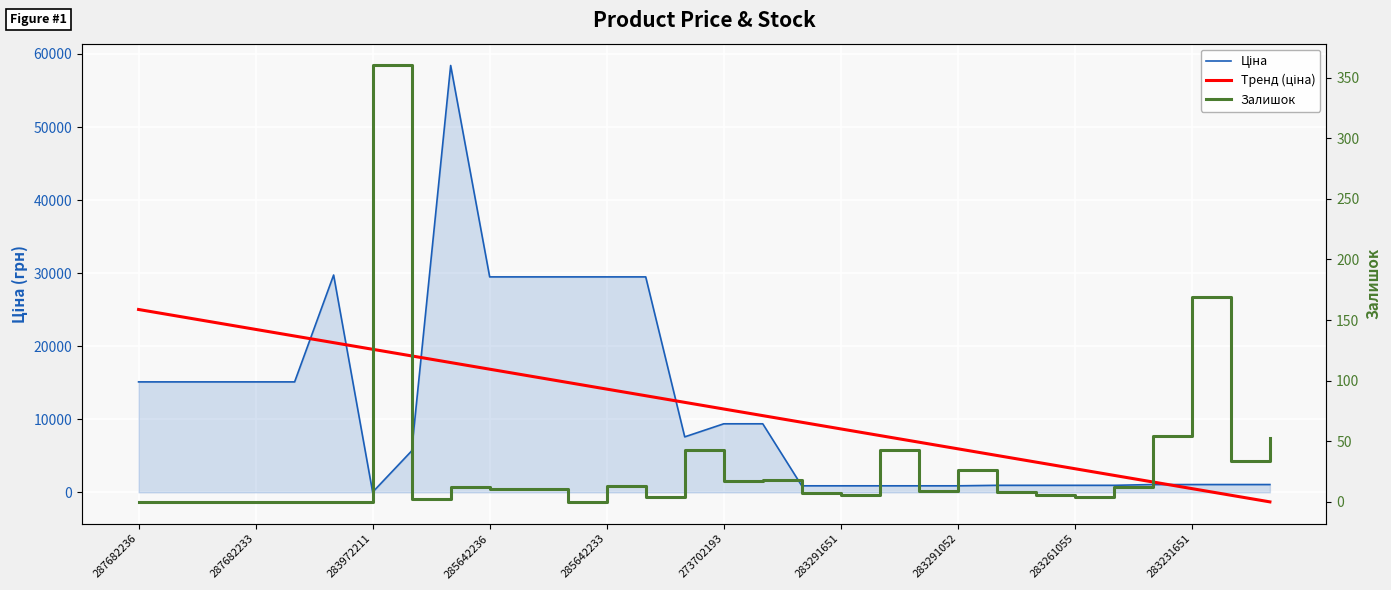

The Ціна series shows 52428.1 at 285642236. True or false?

False